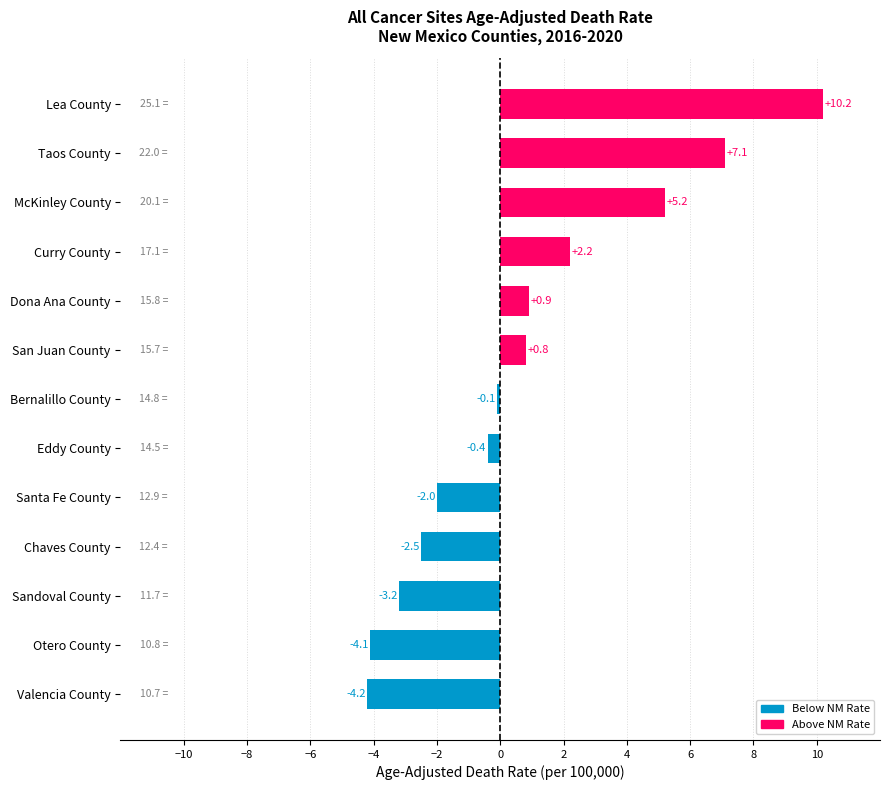

Rank the categories by value from lowest to highest.

Valencia County, Otero County, Sandoval County, Chaves County, Santa Fe County, Eddy County, Bernalillo County, San Juan County, Dona Ana County, Curry County, McKinley County, Taos County, Lea County